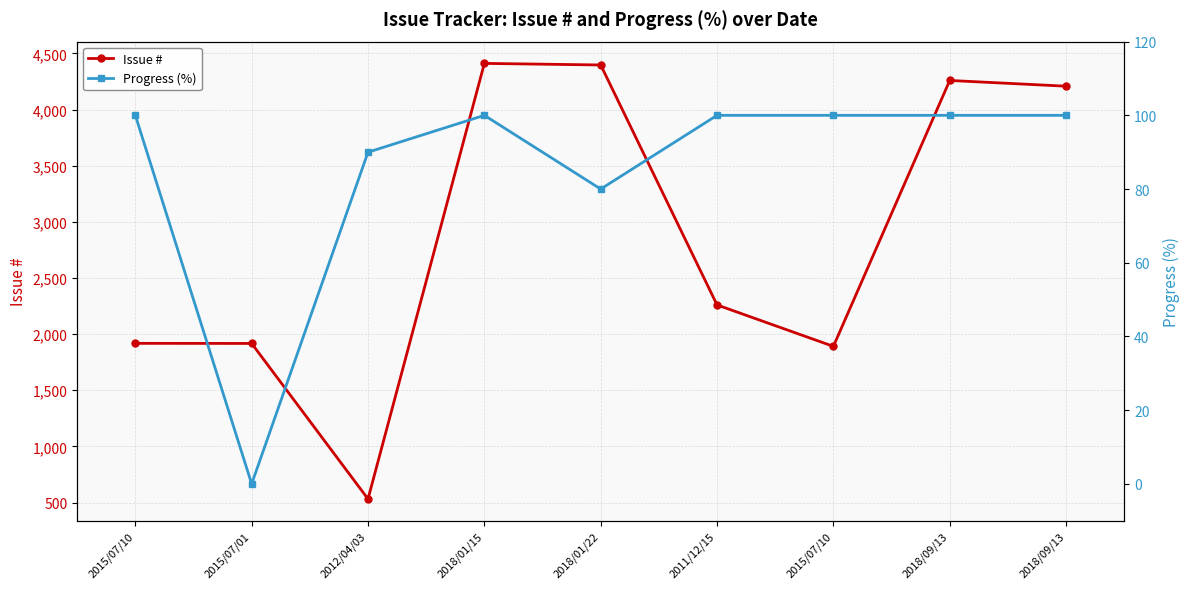

What is the label of the 7th point from the right?

2012/04/03